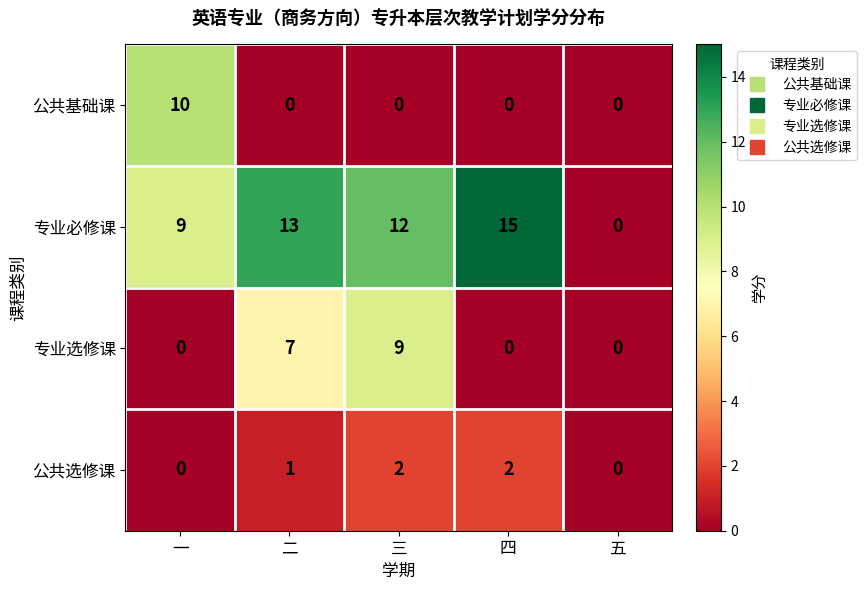

What is the greatest value displayed?

15